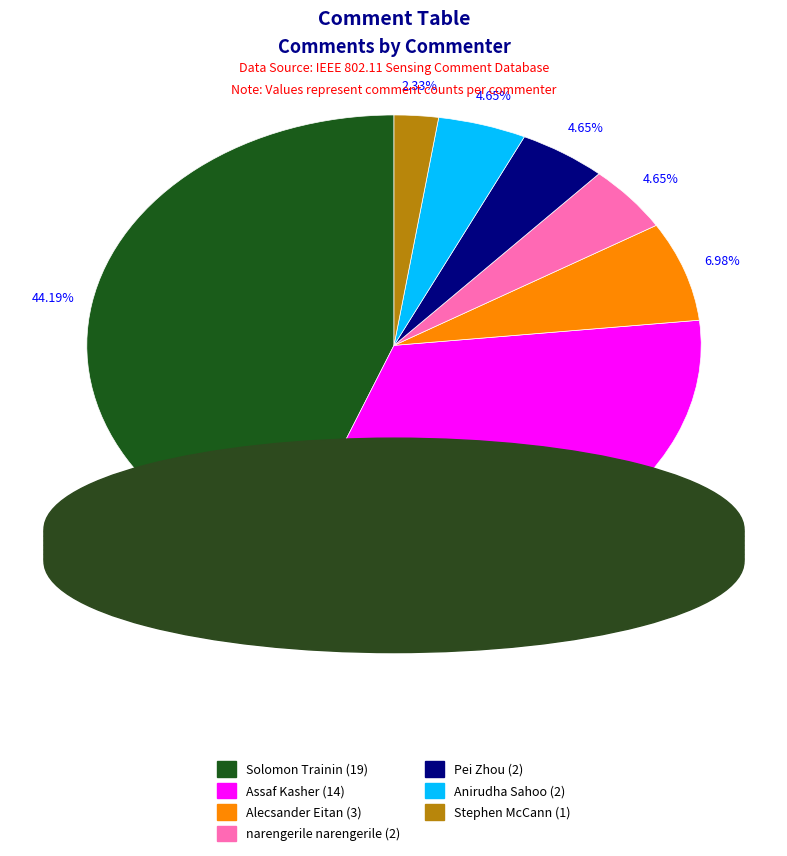

What percentage is the Assaf Kasher slice, to the nearest percent?

33%